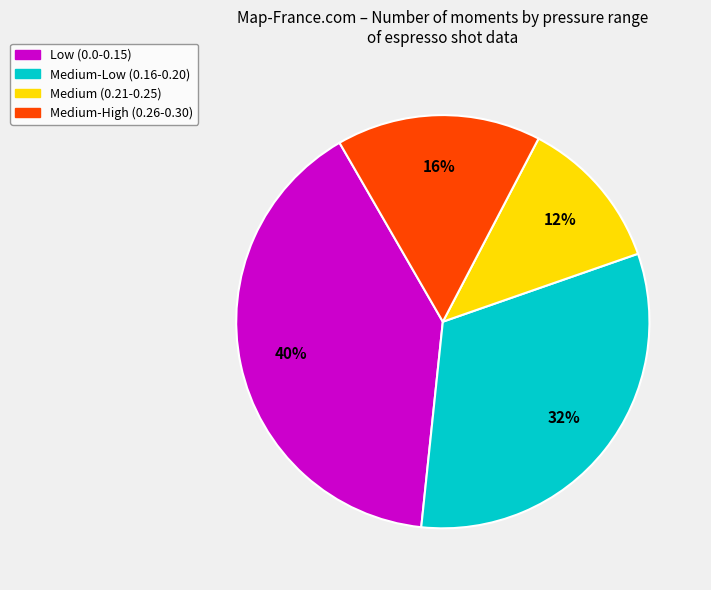

To the nearest percent, what is the average slice percentage?

25%